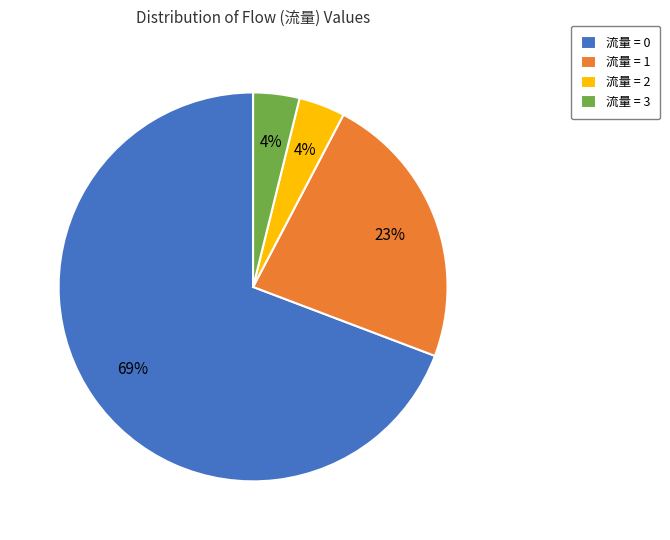

Is the sum of 流量 = 2 and 流量 = 0 greater than half?

Yes